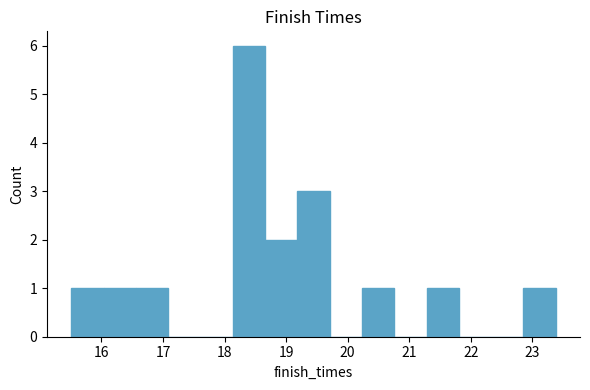

Reading left to right, list every bar in this chart as the range it spans on the x-axis followed by its height. Neither the bar edges nor the heights are printed on the chart, so give them approximately, as read against the axes.

15.5 to 16.0: 1
16.0 to 16.6: 1
16.6 to 17.1: 1
17.1 to 17.6: 0
17.6 to 18.1: 0
18.1 to 18.7: 6
18.7 to 19.2: 2
19.2 to 19.7: 3
19.7 to 20.2: 0
20.2 to 20.8: 1
20.8 to 21.3: 0
21.3 to 21.8: 1
21.8 to 22.3: 0
22.3 to 22.9: 0
22.9 to 23.4: 1